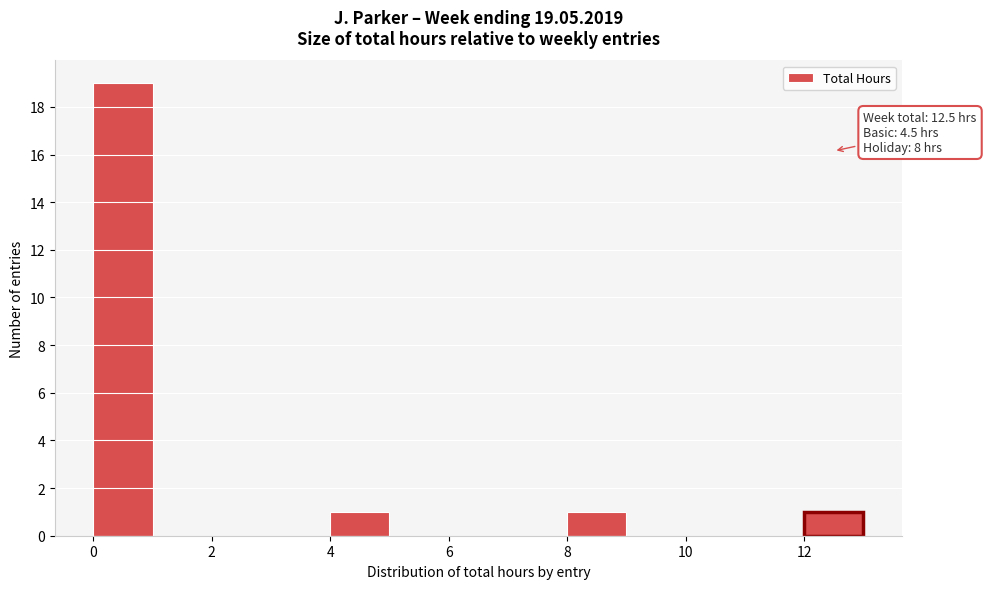

Over which range of the x-axis is the bar tallest?

0 to 1